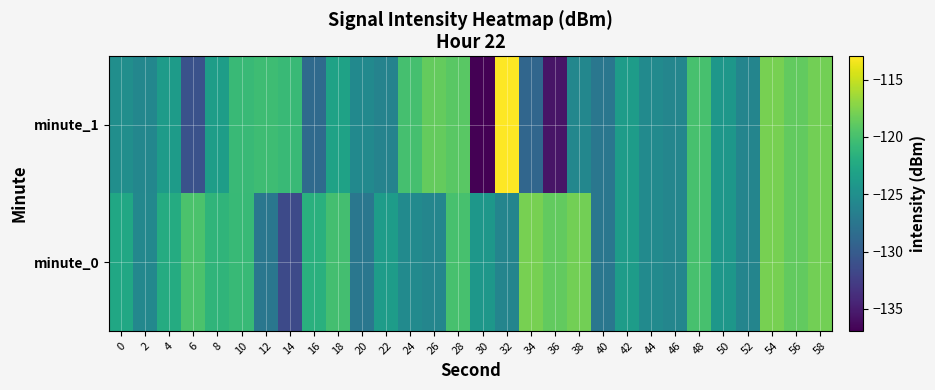

Reading left to right, what are all the values shown in this chart?

minute_1: 0=-125.1	2=-125.8	4=-123.8	6=-130.8	8=-123.5	10=-120.7	12=-120.4	14=-120.7	16=-128.7	18=-123.1	20=-125.6	22=-126.2	24=-120.0	26=-118.6	28=-119.1	30=-136.9	32=-113.0	34=-129.0	36=-135.6	38=-125.9	40=-127.4	42=-123.7	44=-125.4	46=-125.9	48=-119.9	50=-124.2	52=-126.0	54=-117.9	56=-118.7	58=-118.1
minute_0: 0=-122.7	2=-125.7	4=-122.2	6=-119.7	8=-121.3	10=-120.8	12=-127.4	14=-131.5	16=-121.7	18=-120.1	20=-127.4	22=-123.7	24=-125.4	26=-125.9	28=-119.9	30=-124.2	32=-126.0	34=-117.9	36=-118.7	38=-118.1	40=-127.4	42=-123.7	44=-125.4	46=-125.9	48=-119.9	50=-124.2	52=-126.0	54=-117.9	56=-118.7	58=-118.1